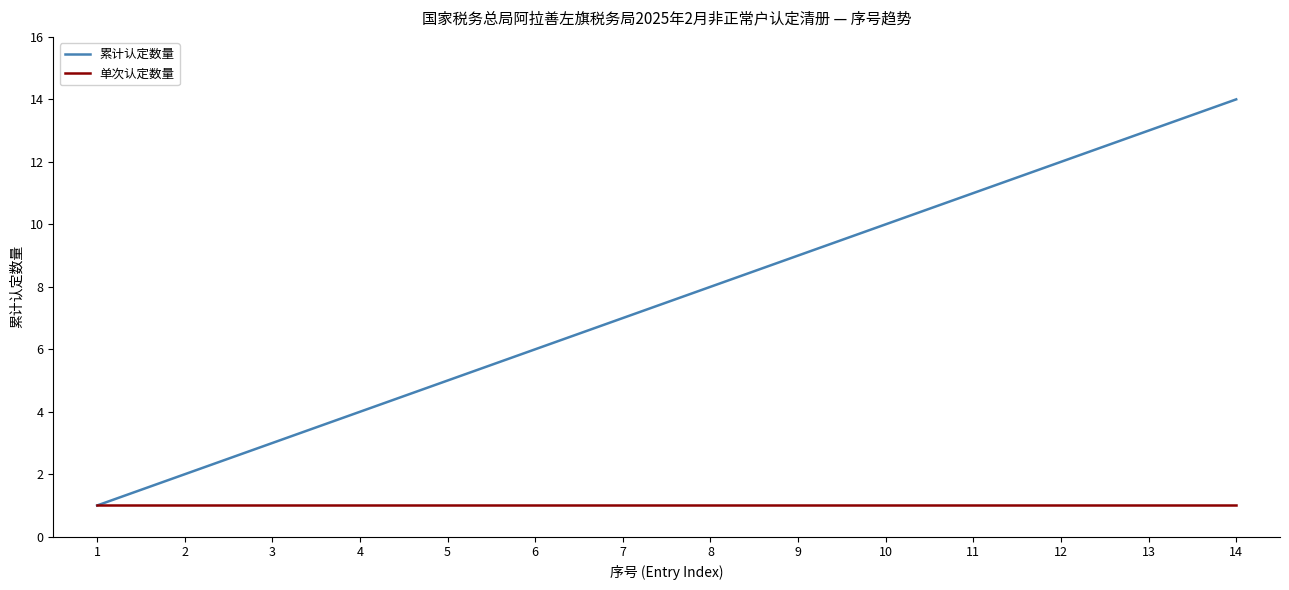

Which series has the widest spread of values?

累计认定数量